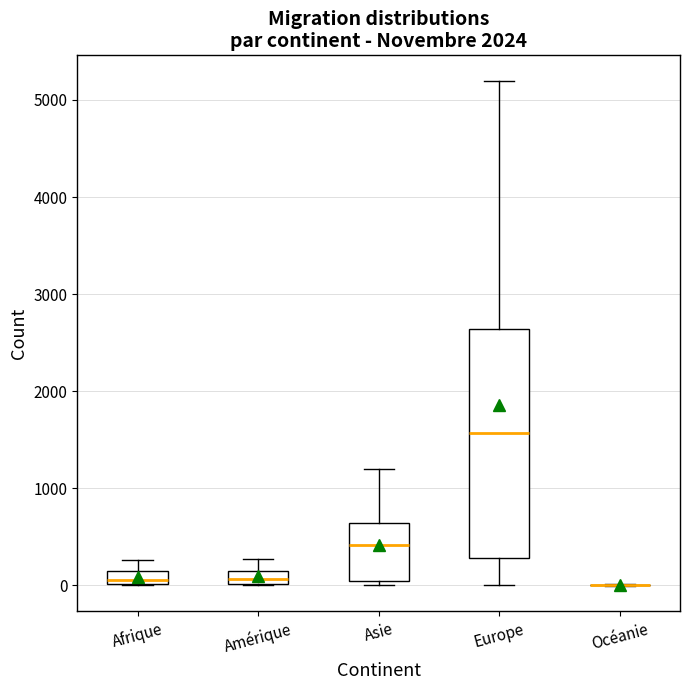

Comparing the boxes themselves (not the whiskers), which one is the tallest?

Europe